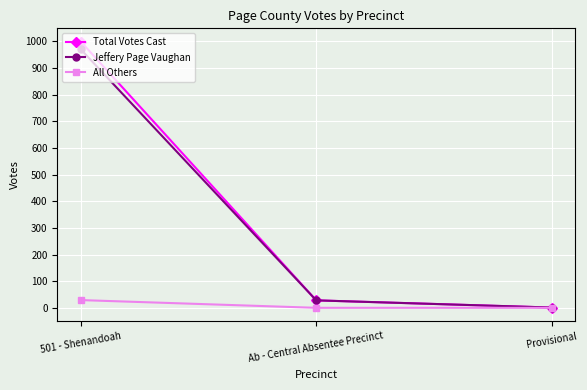

At how many categories does at least one series exceed 450?

1